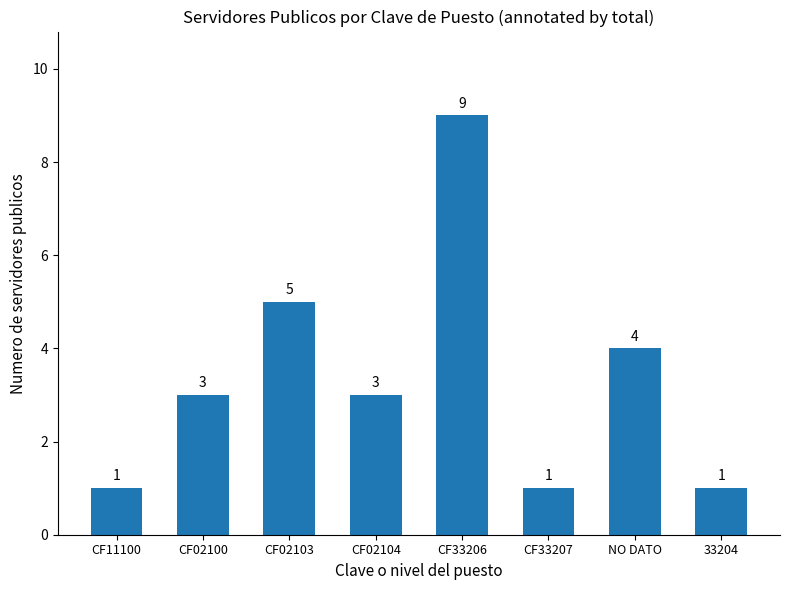

Are the bars horizontal?

No